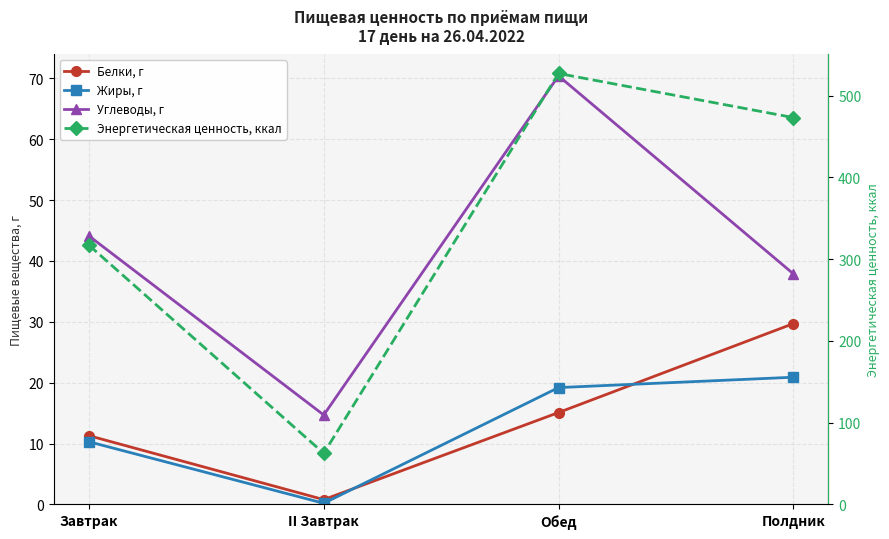

Reading right to left, list all the values displayed in this chart.

Белки, г: 29.7	15.1	0.8	11.3
Жиры, г: 20.9	19.2	0.2	10.3
Углеводы, г: 37.9	70.4	14.7	44.1
Энергетическая ценность, ккал: 473.3	527.2	62.6	317.1